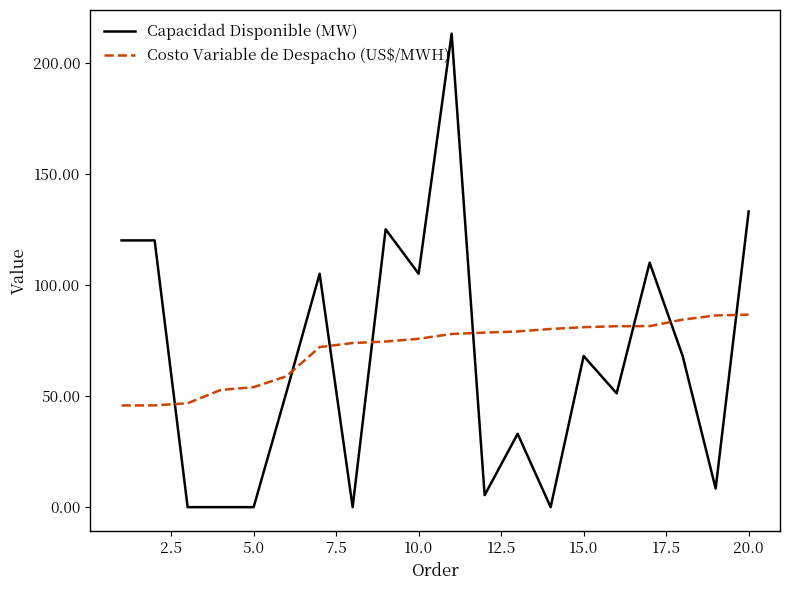

How many intersections are there between Capacidad Disponible (MW) and Costo Variable de Despacho (US$/MWH)?

8